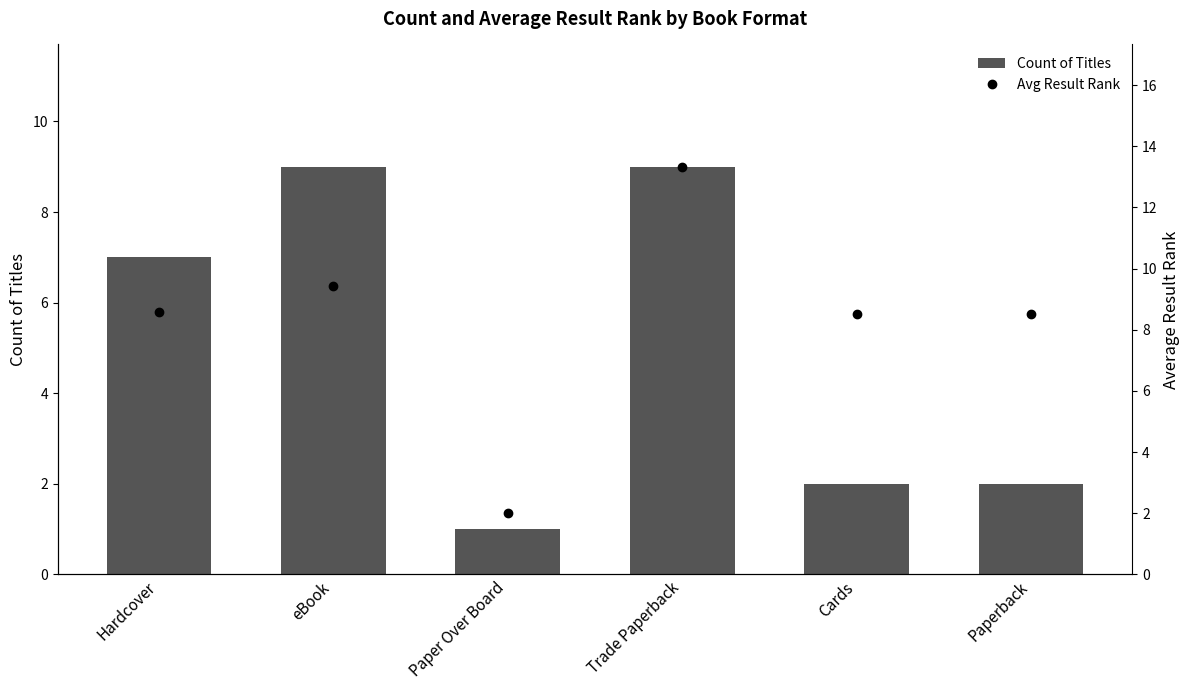

Are the bars grouped side by side (vs. stacked)?

Yes